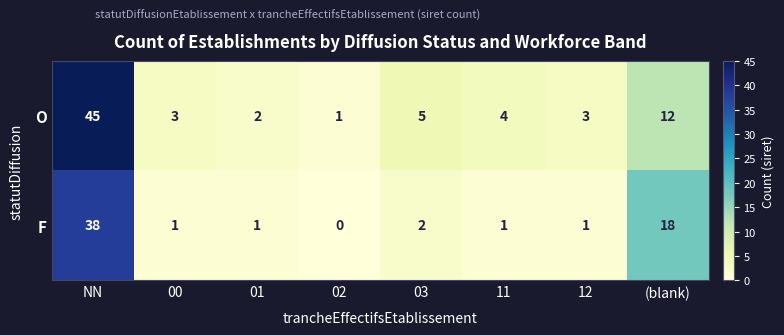

What is the maximum value shown in the chart?

45